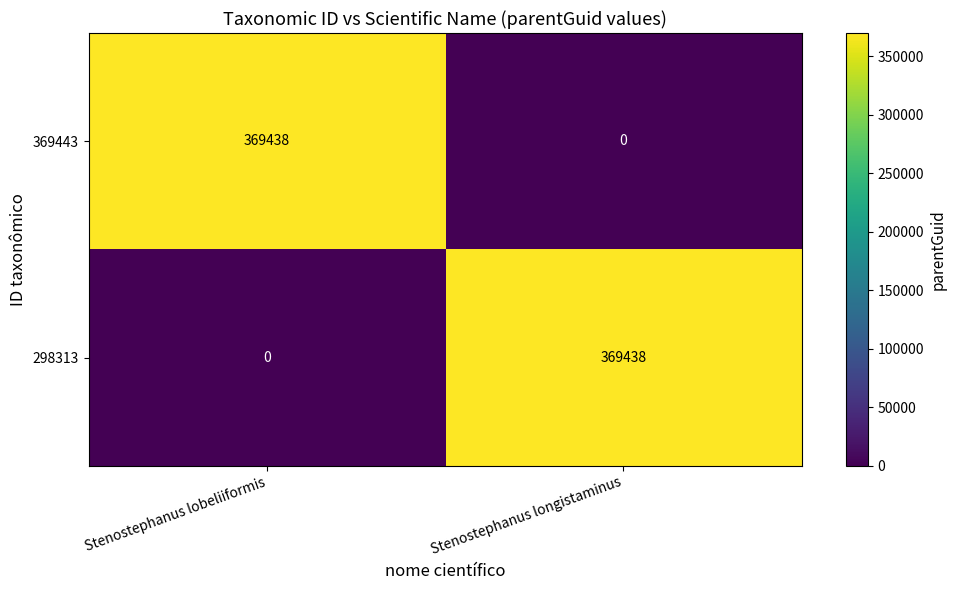

Reading left to right, transcribe all the data shown in this chart.

369443: Stenostephanus lobeliiformis=369438	Stenostephanus longistaminus=0
298313: Stenostephanus lobeliiformis=0	Stenostephanus longistaminus=369438